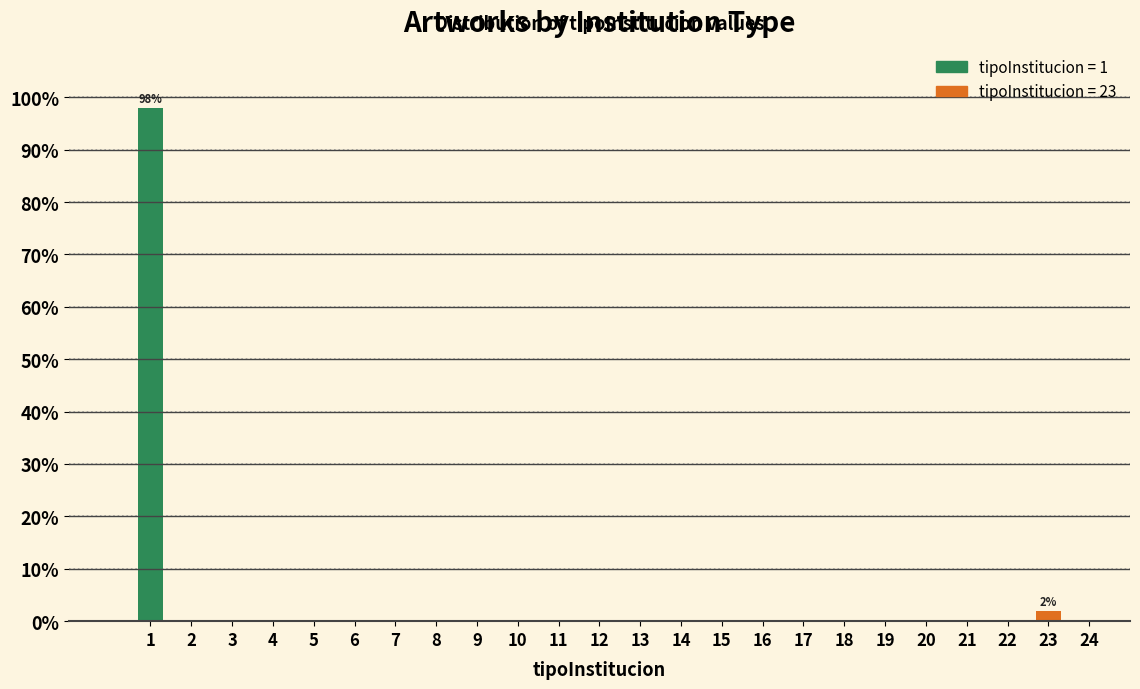

Reading left to right, what are all the values shown in this chart?

1=98	23=2